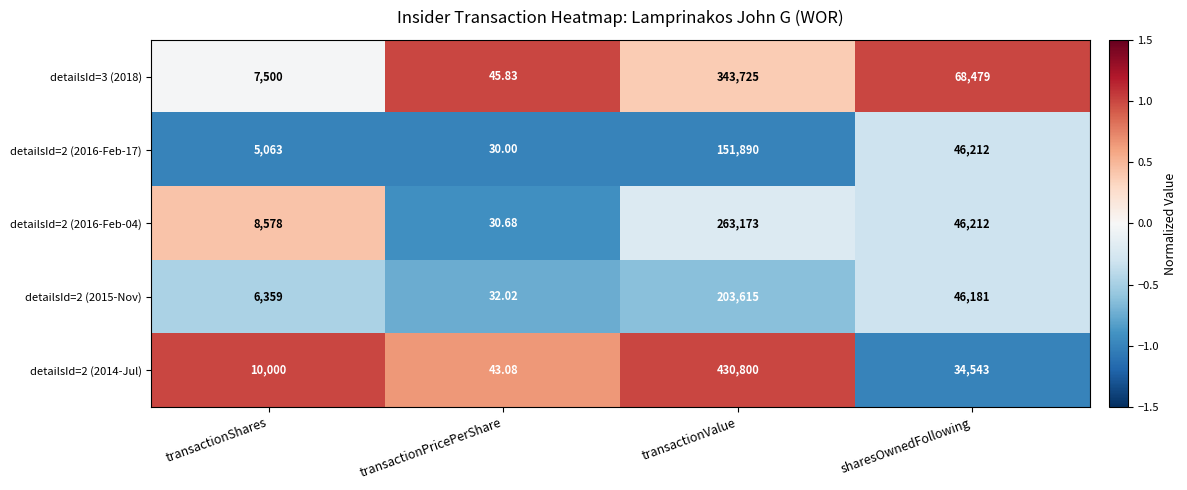

At which label does detailsId=2 (2015-Nov) first exceed 46181?

transactionValue